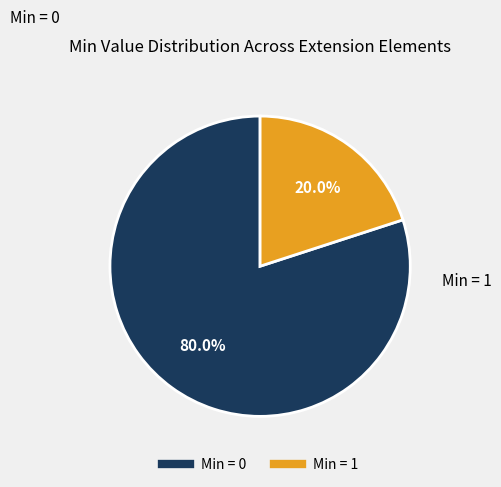

Is there a majority slice in this chart?

Yes